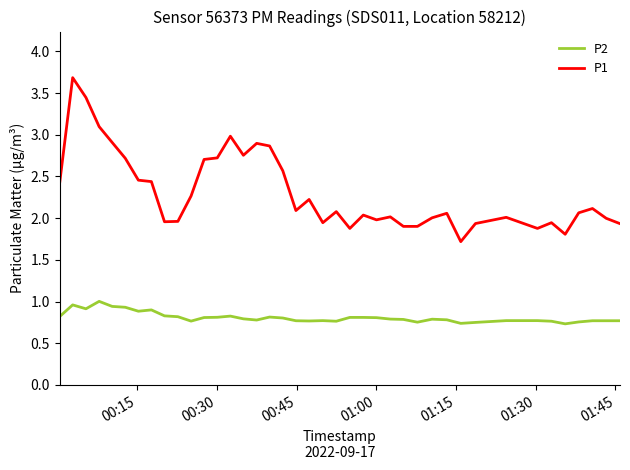

List the series in order of their overall mean, lowest first.

P2, P1